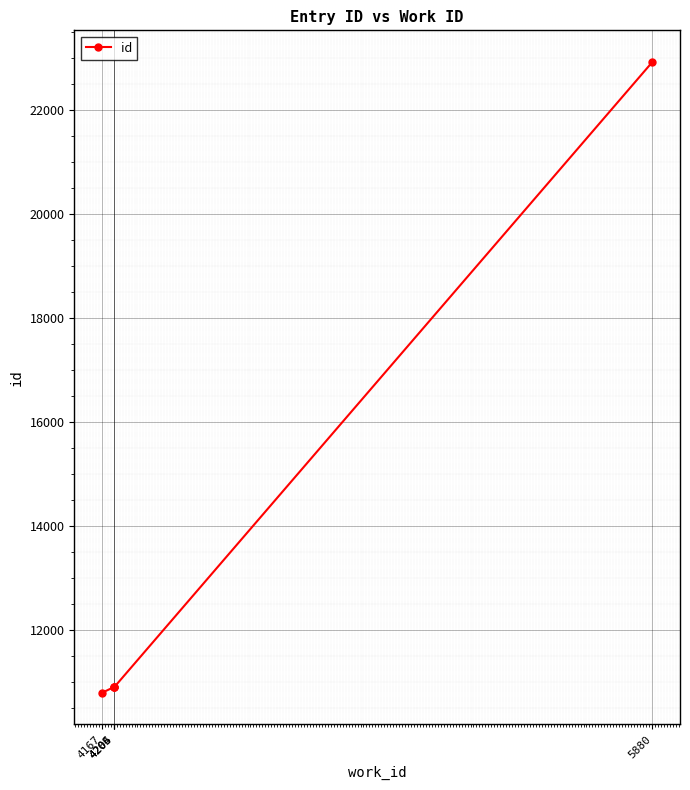

What is the greatest value displayed?

22923